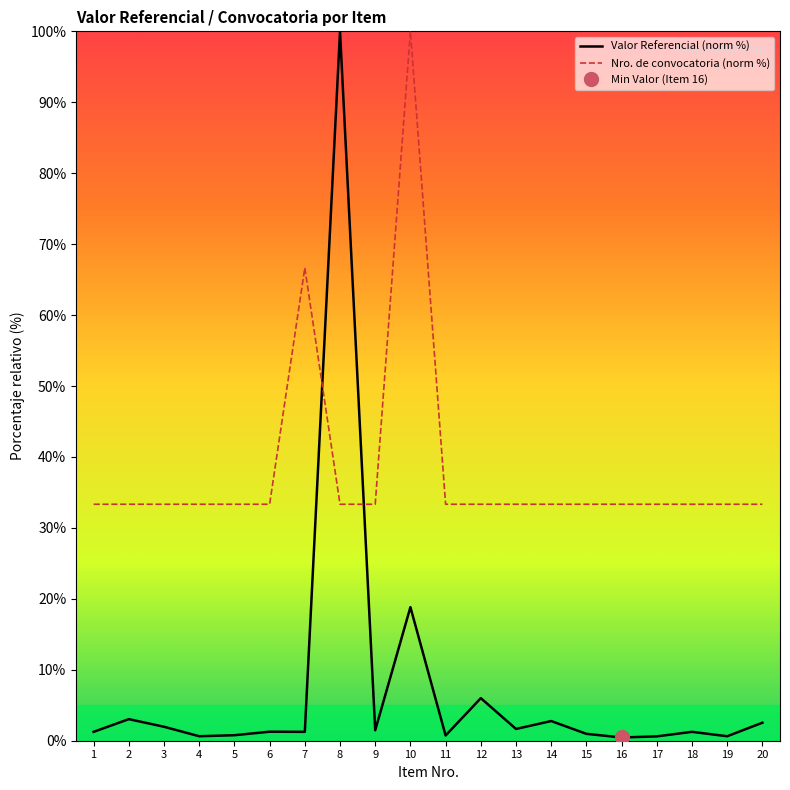

Which series has the largest total across all categories?

Nro. de convocatoria (norm %)